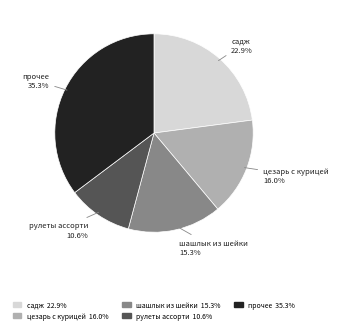

Does any single category account for the majority?

No